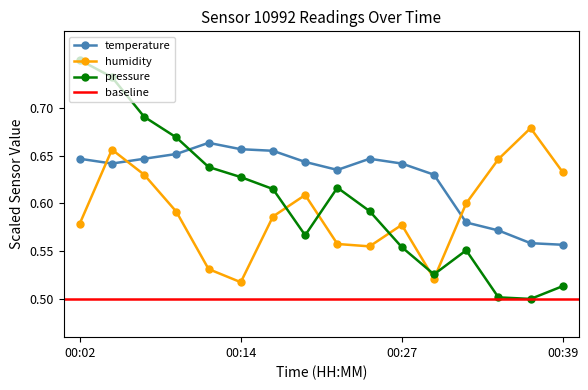

Which category has the lowest value in the pressure_norm series?

00:36